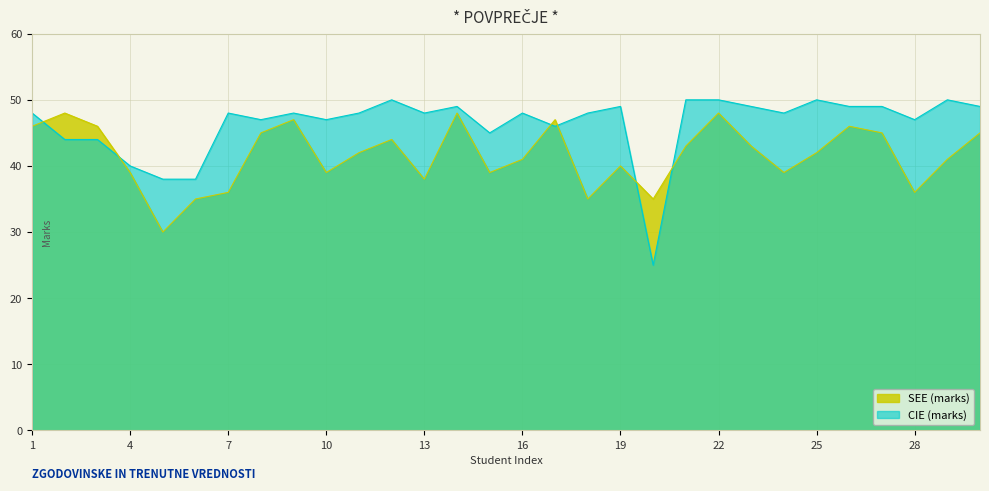

Is it true that CIE equals 84 at 12?

False